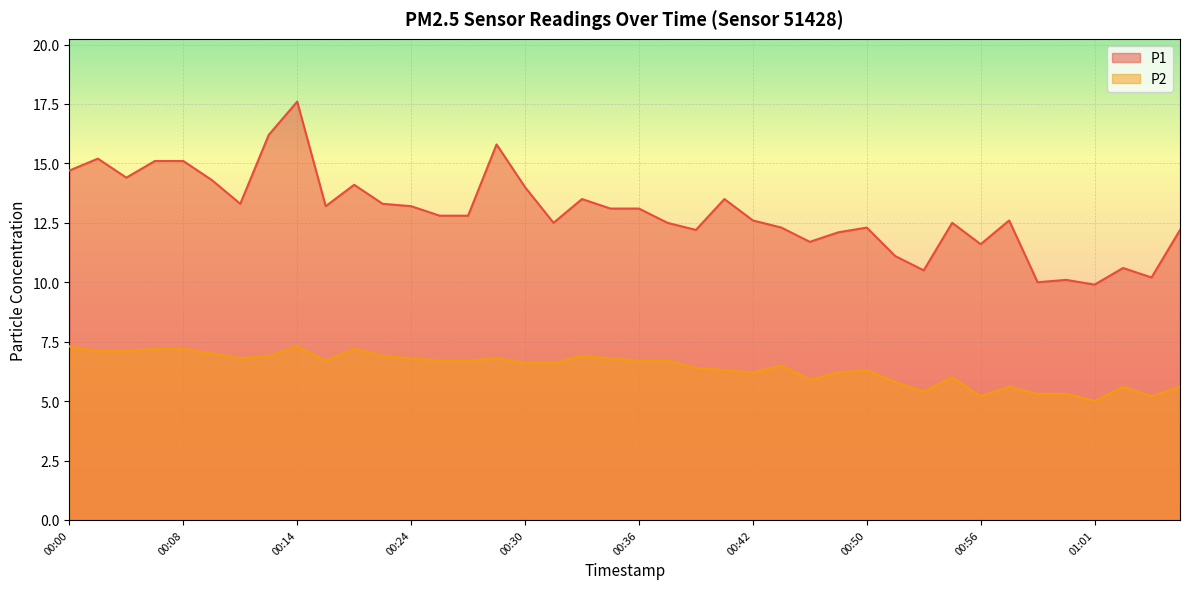

True or false: P1 has more than 0 points higher than both neighbors.

True